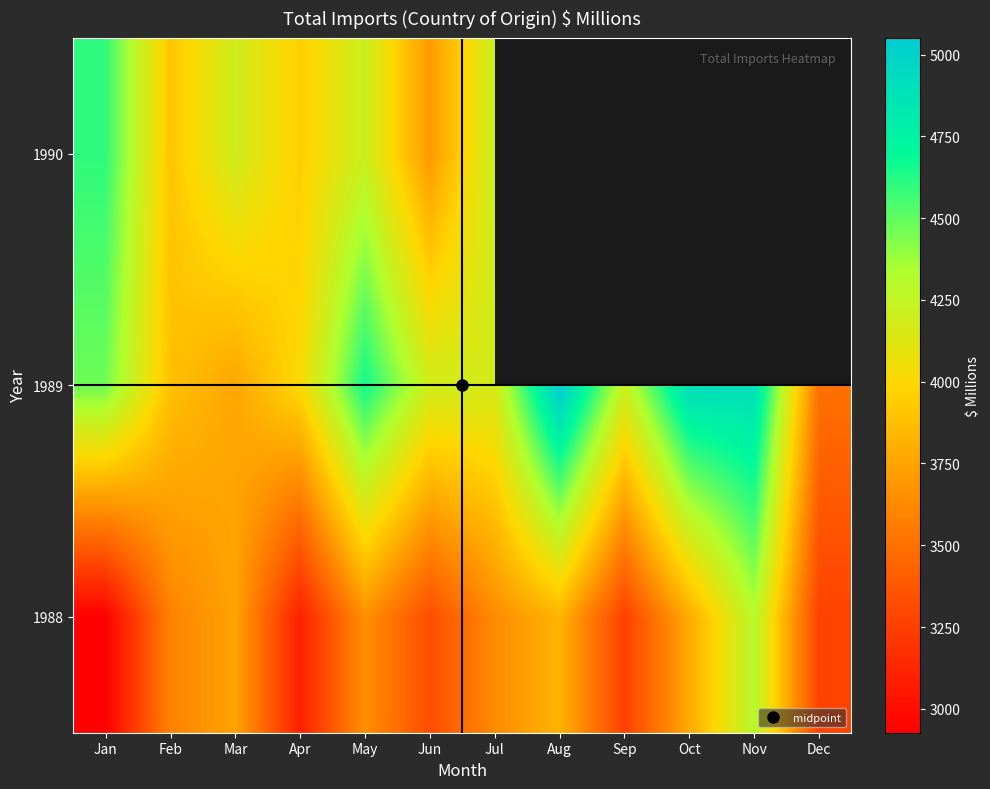

Is it true that 1988 equals 3097.0 at Apr?

True